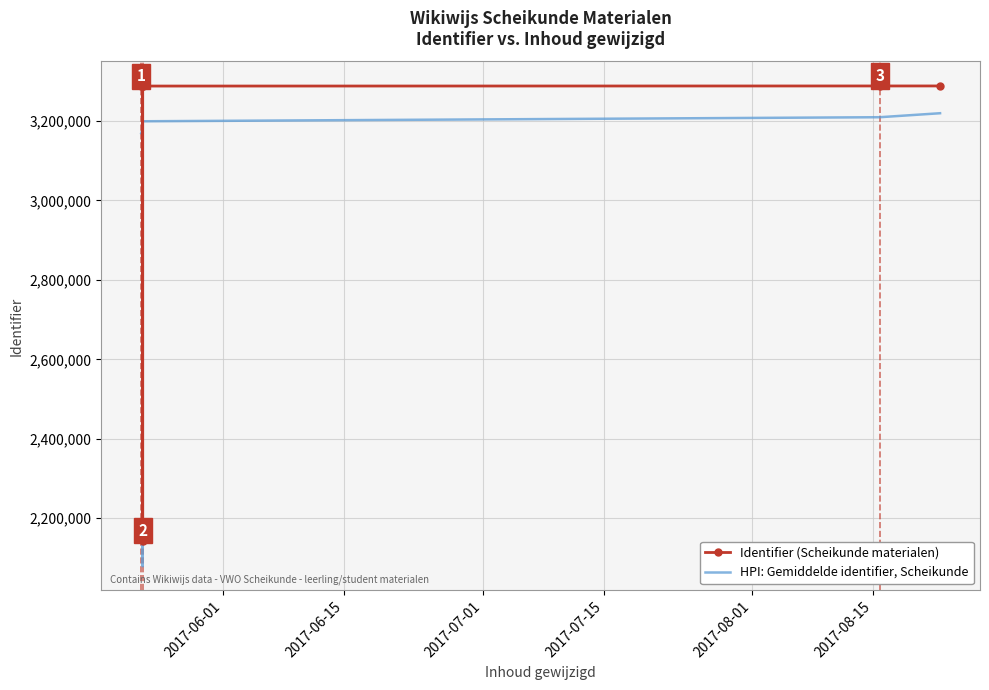

What is the difference between the maximum and minimum values in the HPI: Gemiddelde identifier, Scheikunde series?

1140022.4